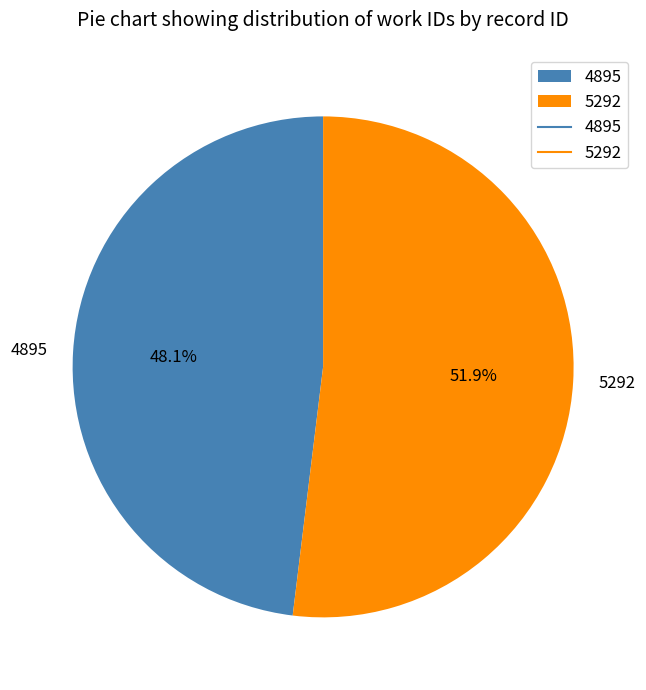

To the nearest percent, what is the combined percentage of 5292 and 4895?

100%